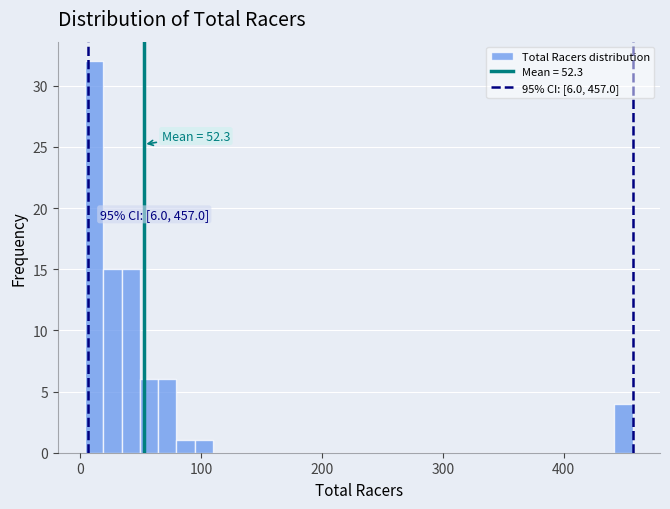

Around what value on the x-axis is the tallest bar? Give the approximate position of its centre, as read against the axis.

10